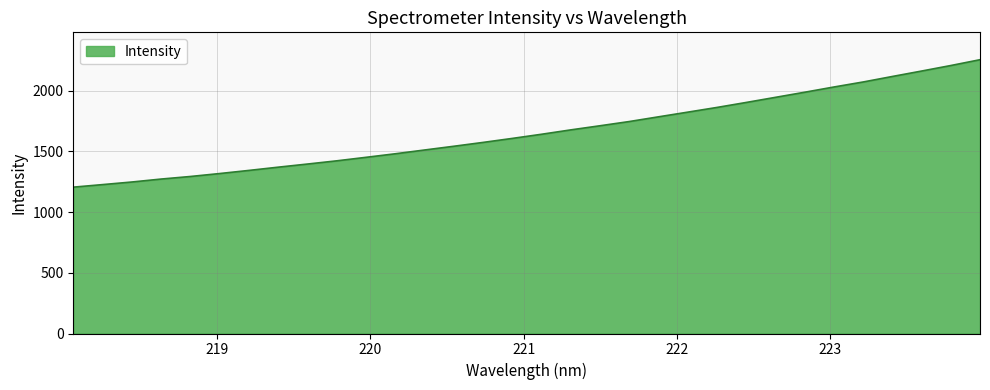

What is the greatest value displayed?

2253.4